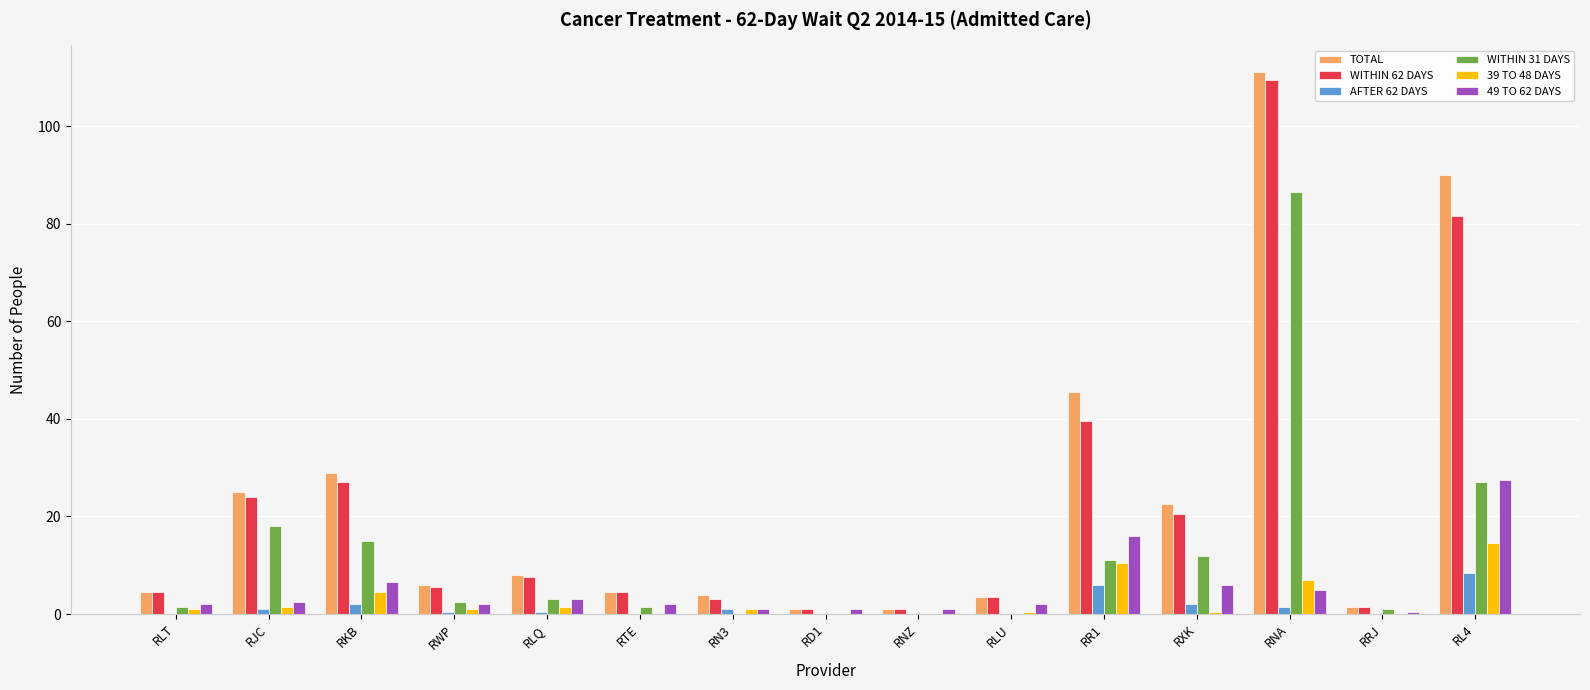

What is the highest value of the WITHIN 31 DAYS series?

86.5